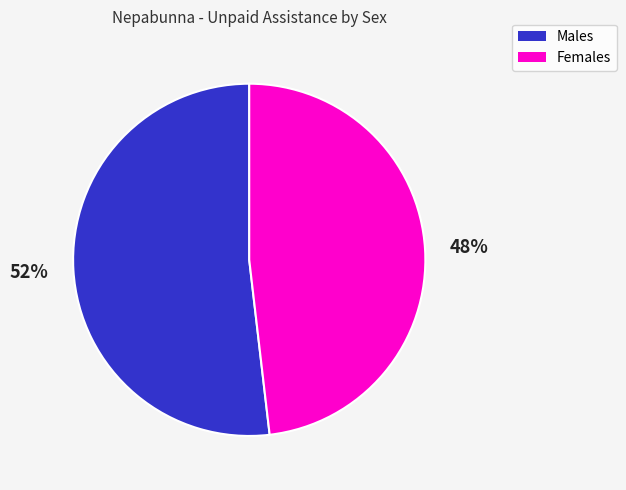

To the nearest percent, what portion does Males represent?

52%